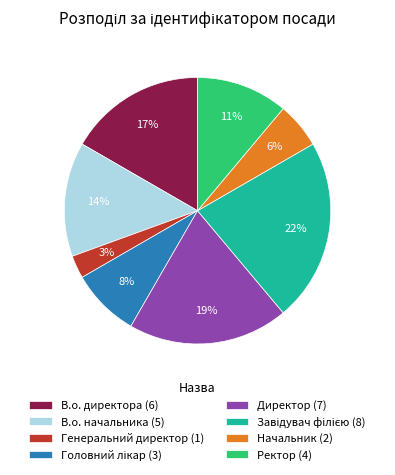

How many segments does this pie chart have?

8